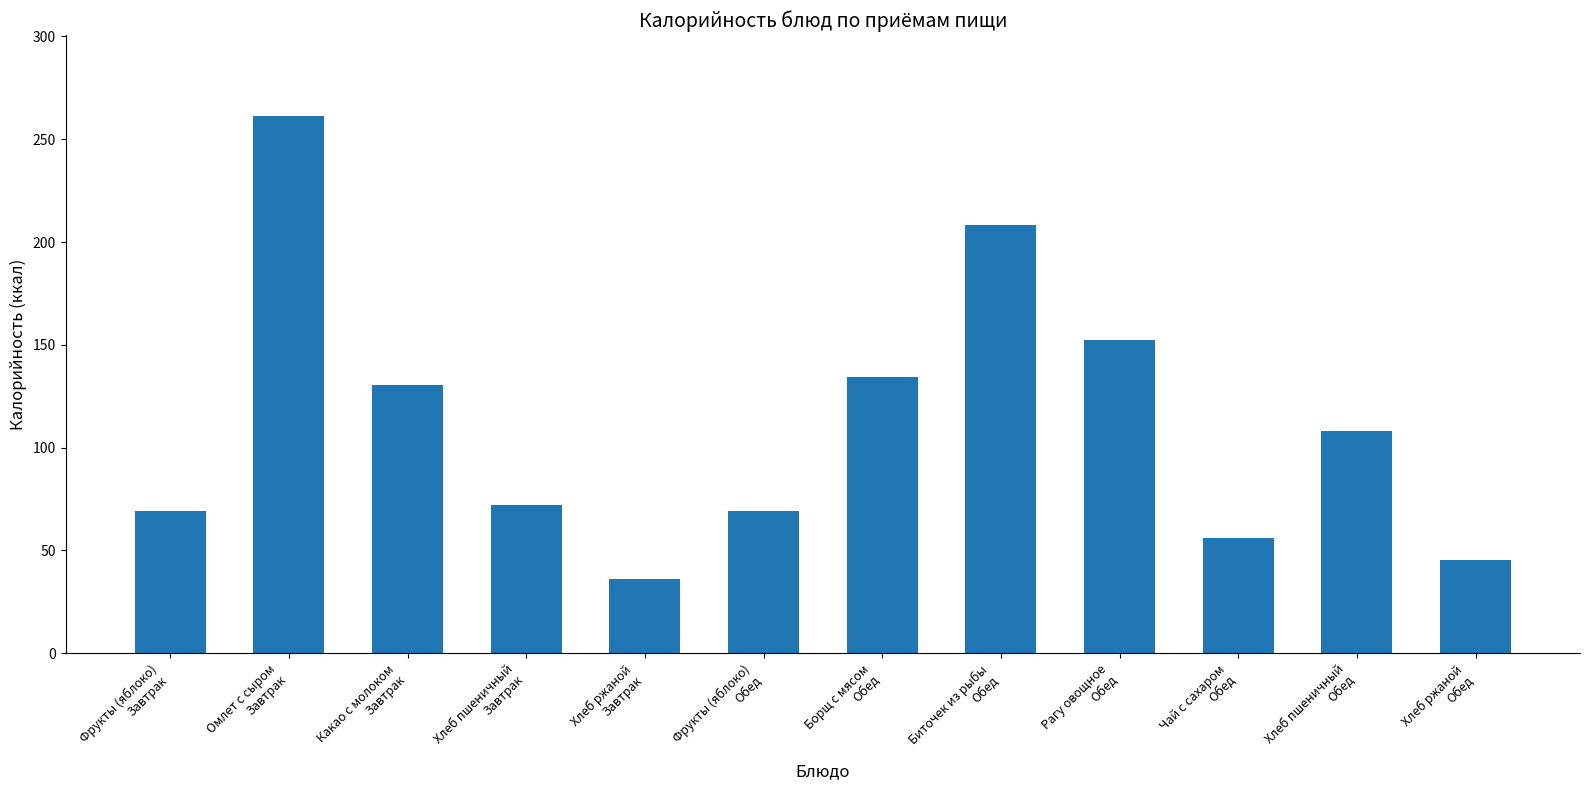

Count the number of data series in this chart.

1